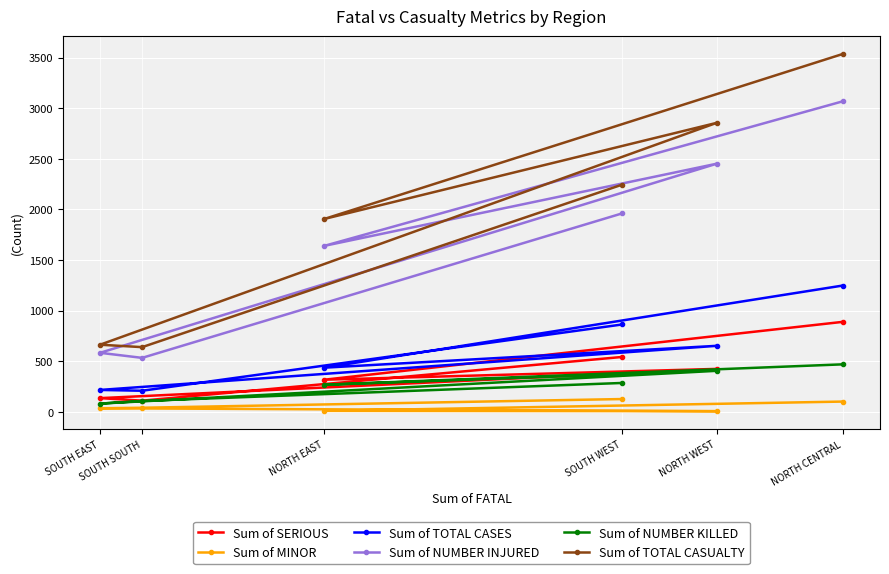

True or false: Sum of TOTAL CASUALTY and Sum of NUMBER INJURED cross at least once.

False